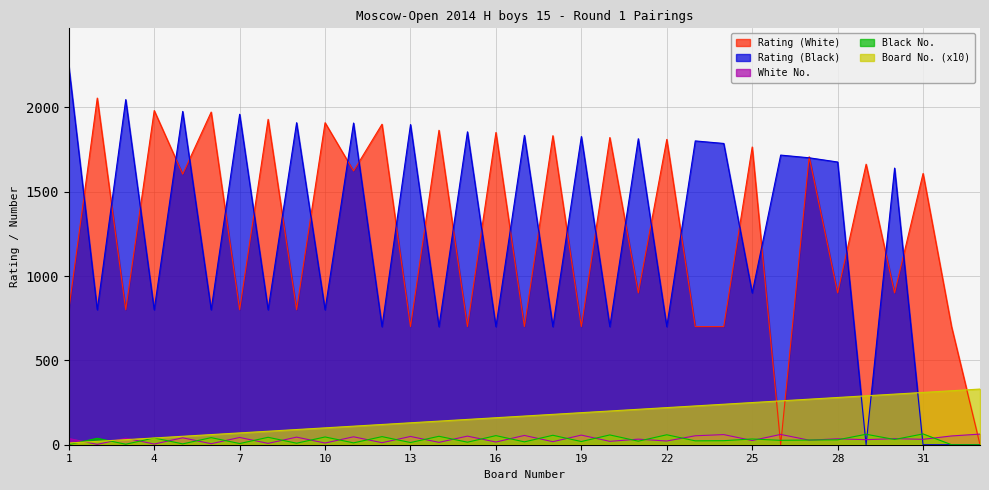

Count the number of data series in this chart.

5